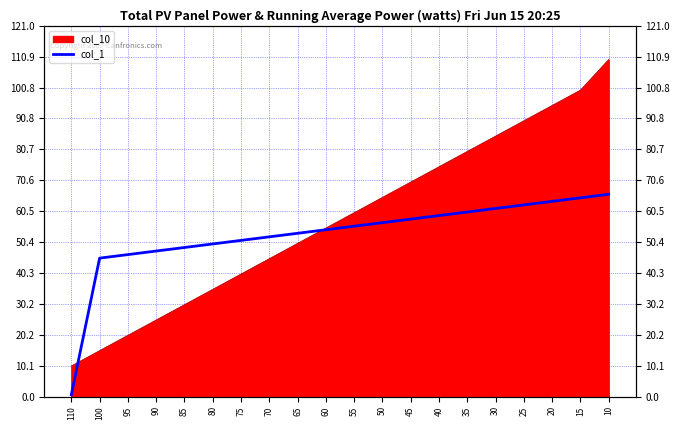

Reading left to right, what are all the values shown in this chart?

110=0.6	100=45.2	95=46.3	90=47.5	85=48.6	80=49.8	75=50.9	70=52.1	65=53.3	60=54.4	55=55.6	50=56.7	45=57.9	40=59.1	35=60.2	30=61.4	25=62.5	20=63.7	15=64.8	10=66.0